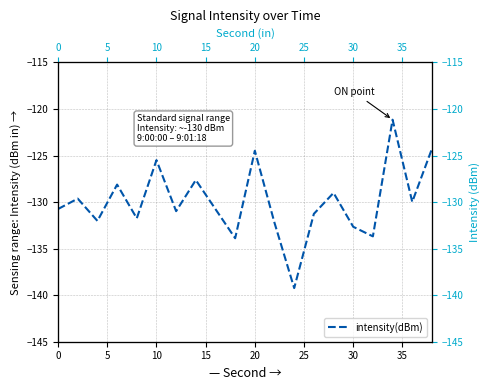

The value at 40 is -179.7. True or false?

False